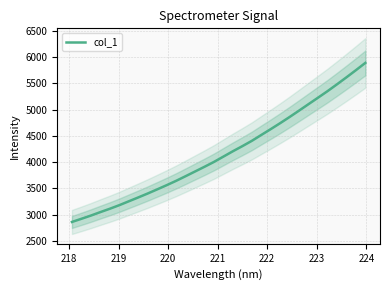

What is the minimum value for col_1?

2863.2